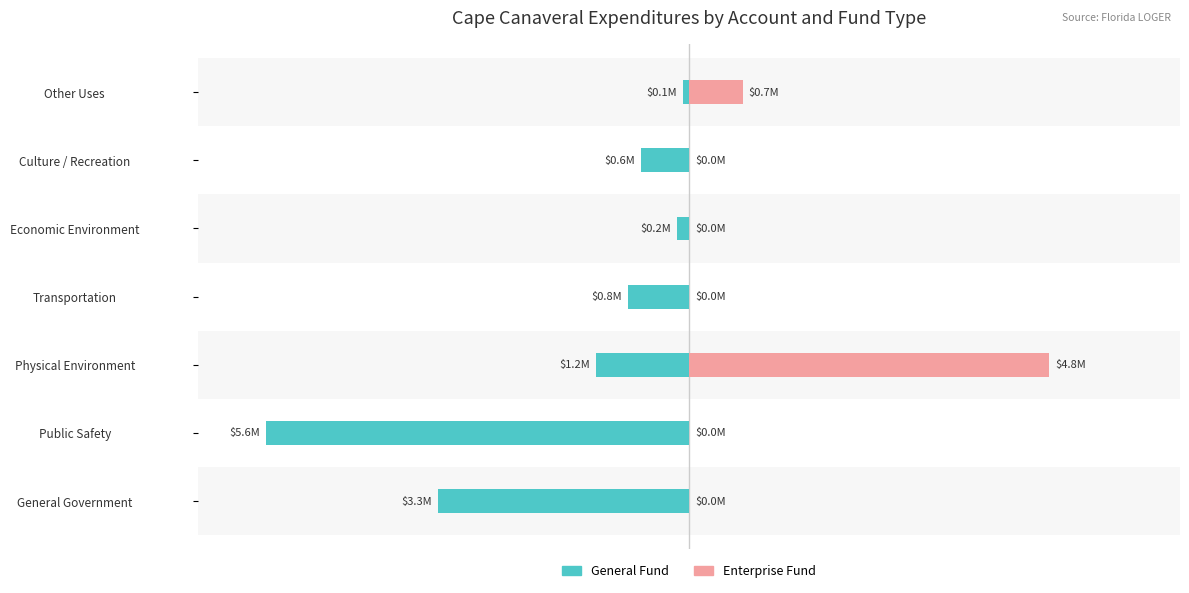

What are all the series names shown in the legend?

General Fund, Enterprise Fund